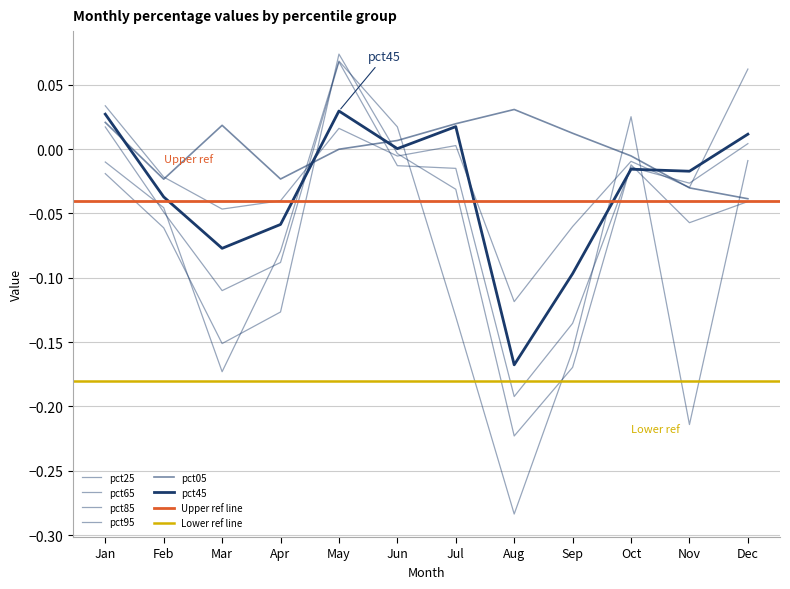

How many negative values does the pct85 series have?

11